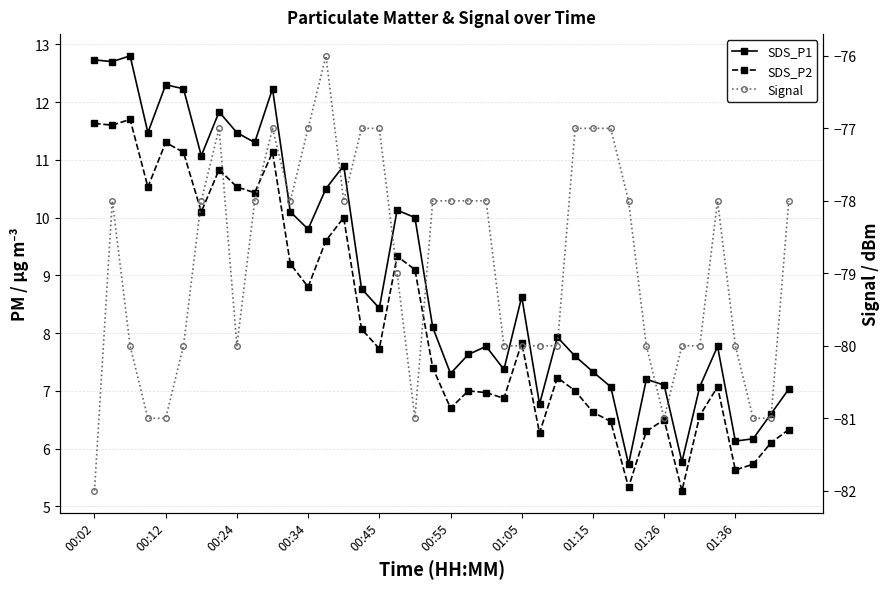

At which category is the sum across all series the highest?

10